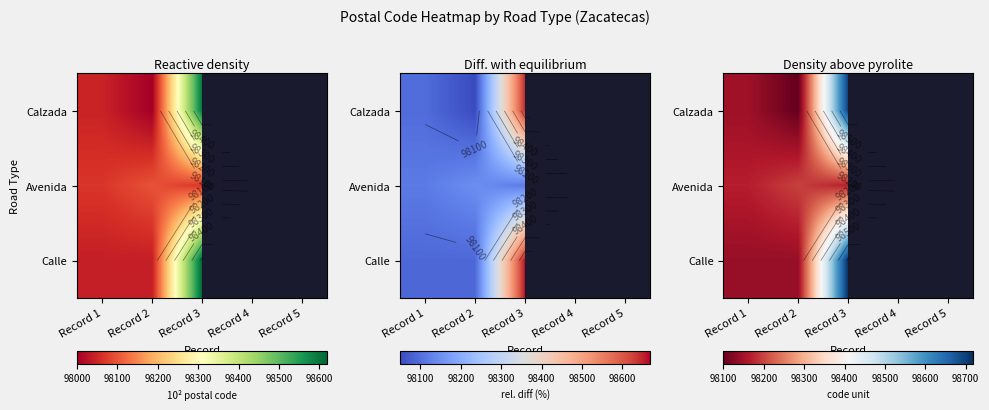

How many categories are shown in the chart?

5